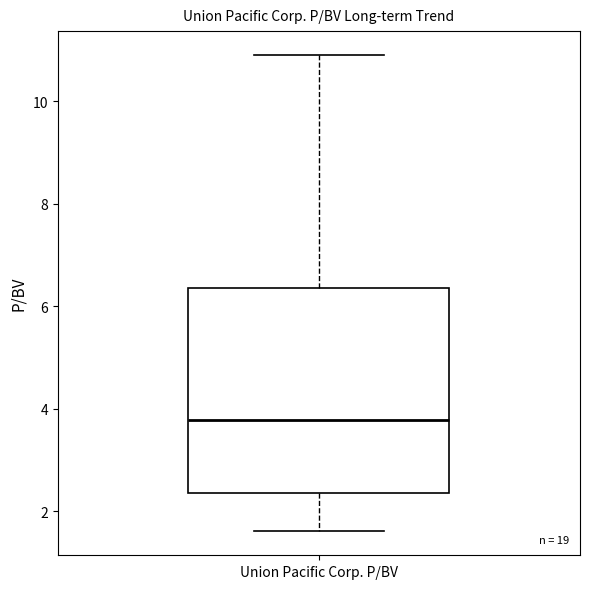

Where does the median line of the box for Union Pacific Corp. P/BV sit on the y-axis? The values are not printed on the chart, so give them approximately, as read against the axis.

3.8